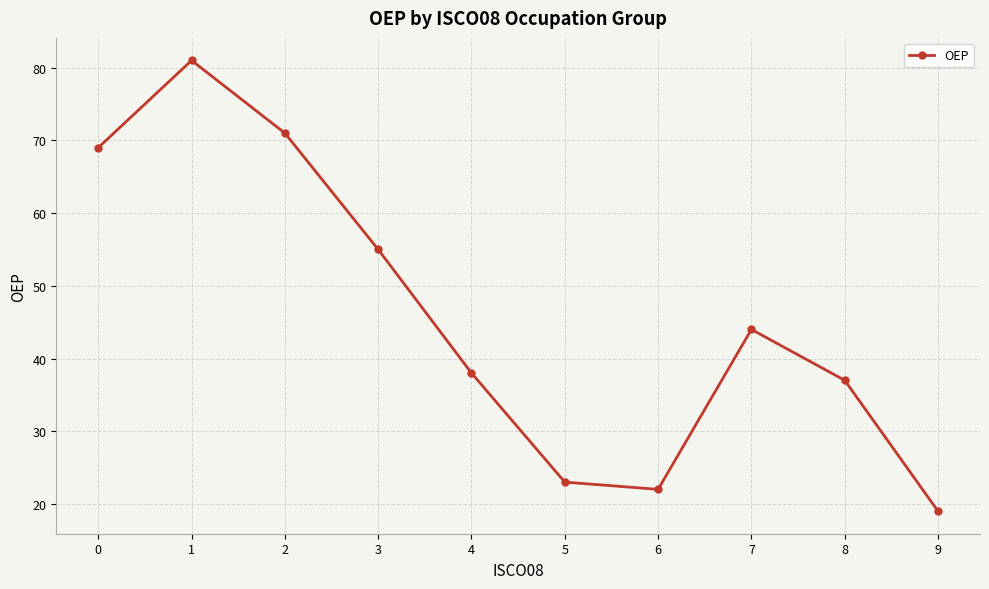

At which category does the chart reach its minimum across all series?

9